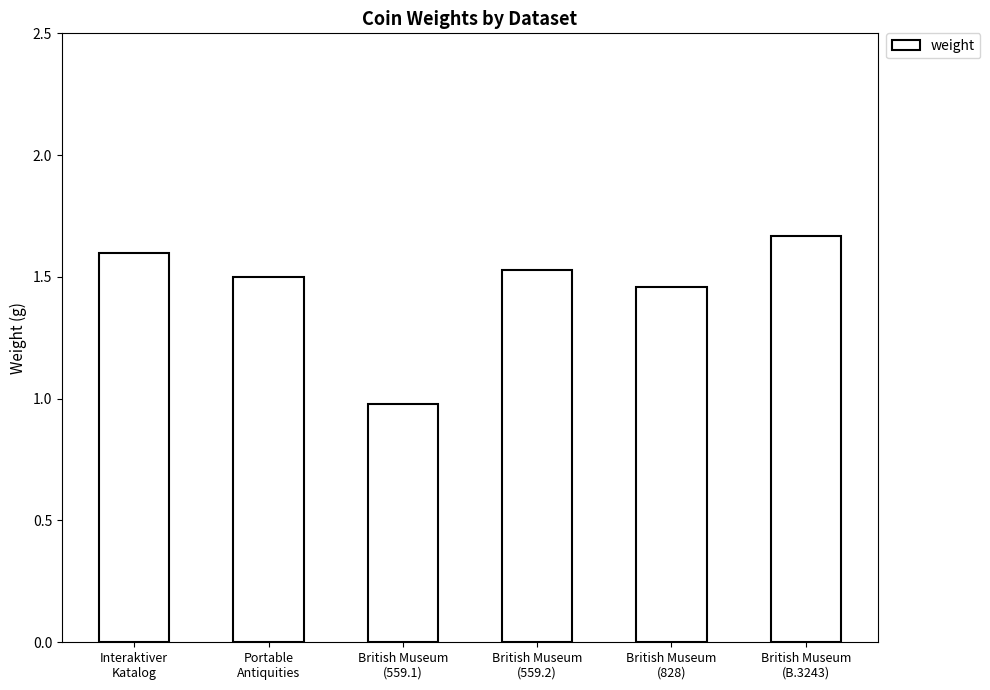

The value at British Museum
(828) is 2.2. True or false?

False